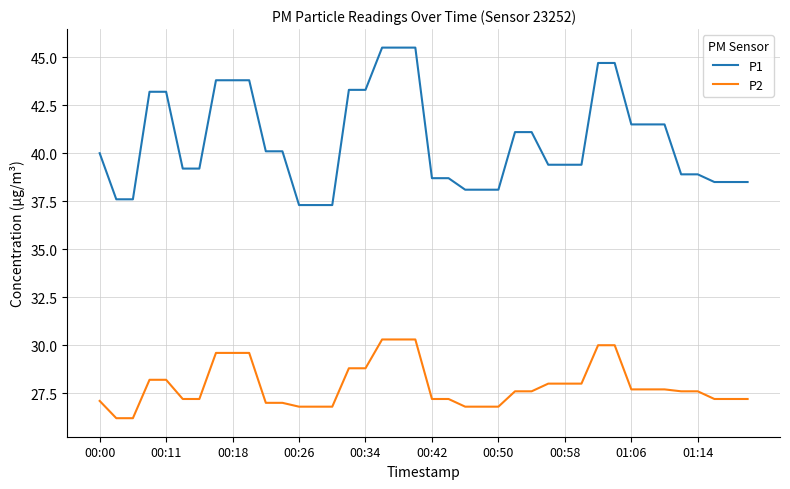

What is the maximum value shown in the chart?

45.5